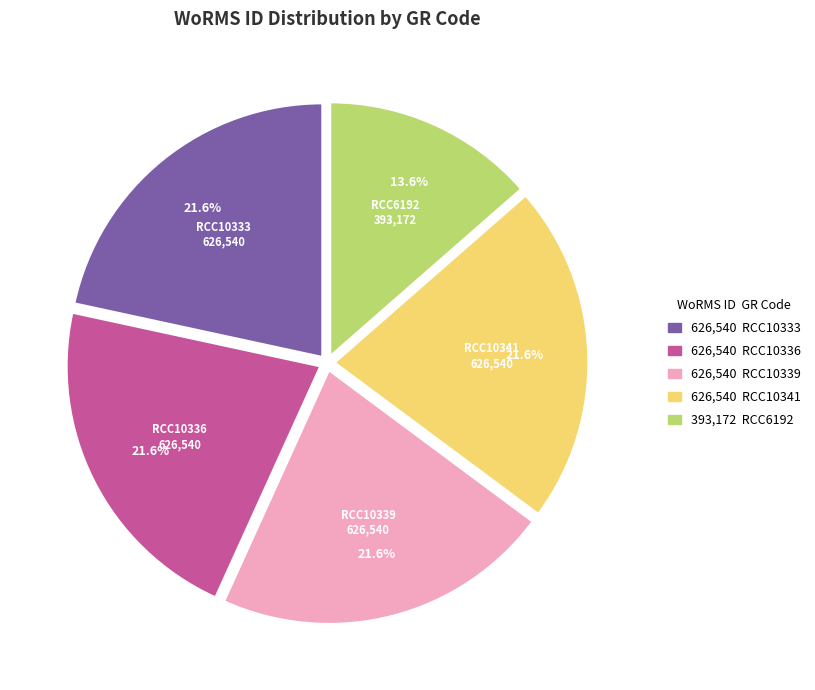

Does any single category account for the majority?

No